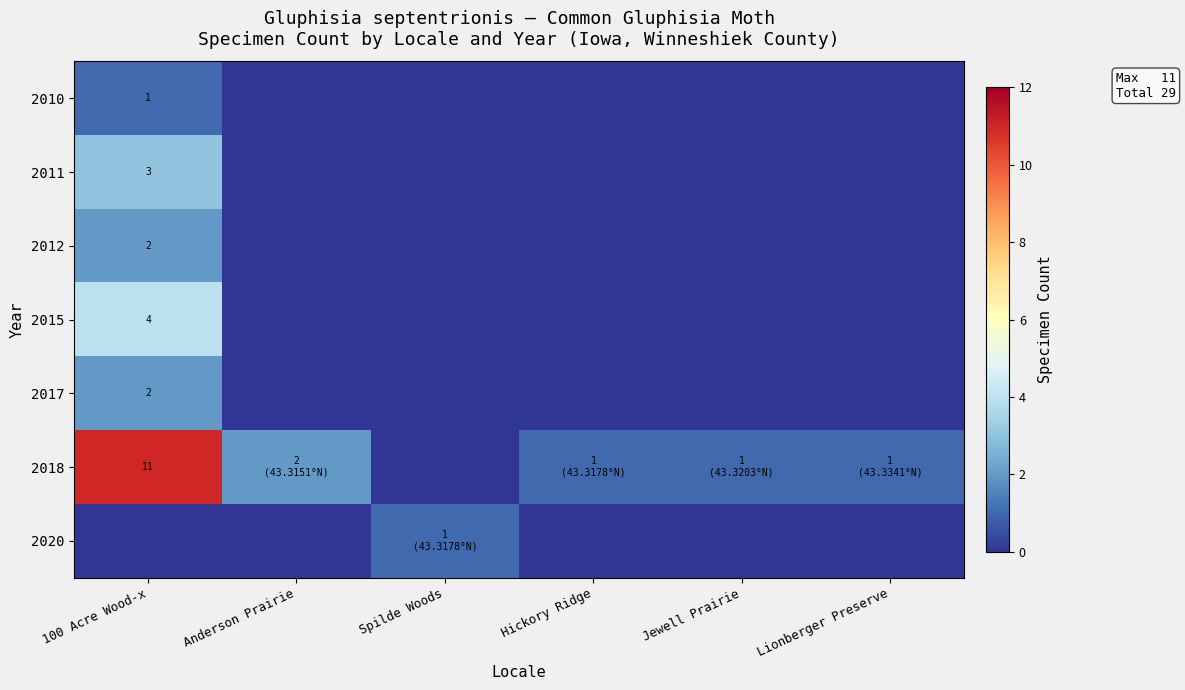

True or false: 2015 has a value of 4 at 100 Acre Wood-x.

True